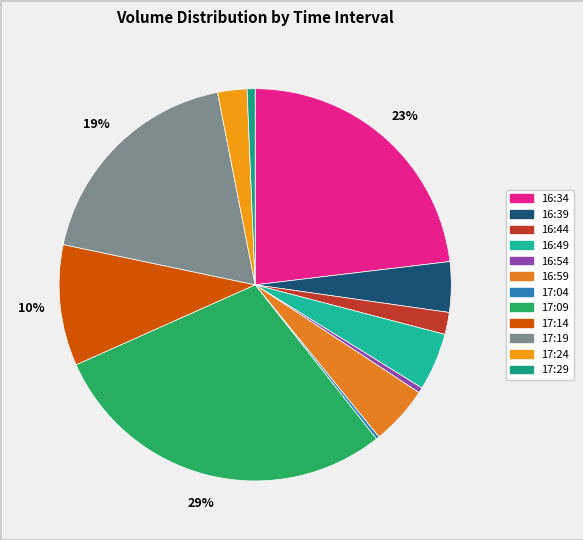

What is the change in value from 16:39 to 16:49?

+30